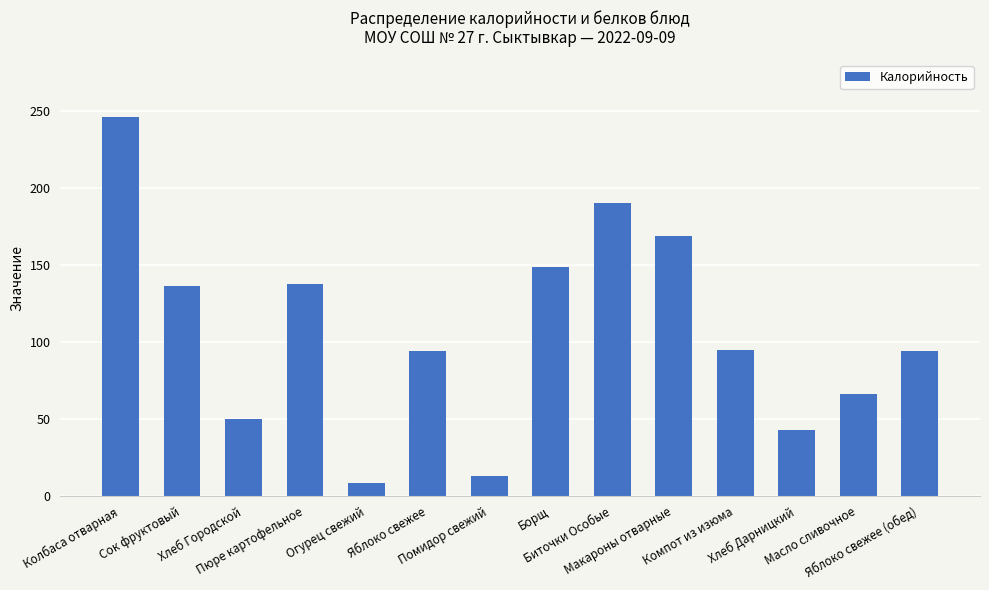

What is the sum of all values?

1490.1